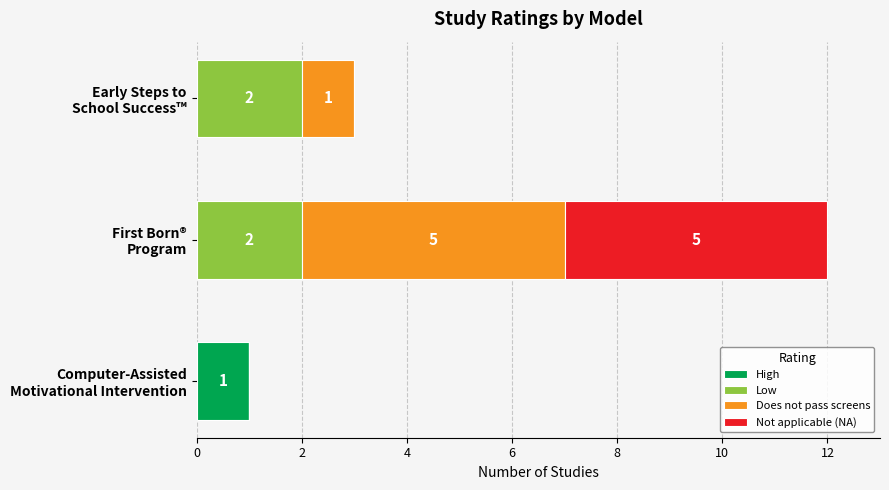

What are all the series names shown in the legend?

High, Low, Does not pass screens, Not applicable (NA)